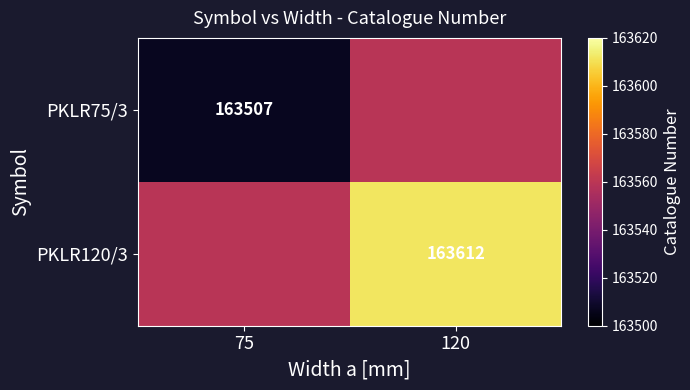

True or false: PKLR120/3 has a value of 163612.0 at 120.

True